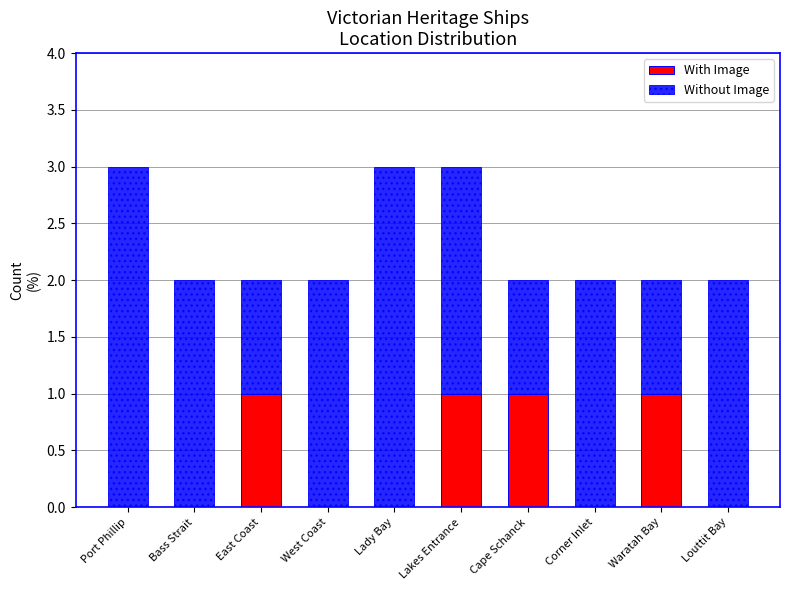

Is it true that With Image equals 2 at Cape Schanck?

False